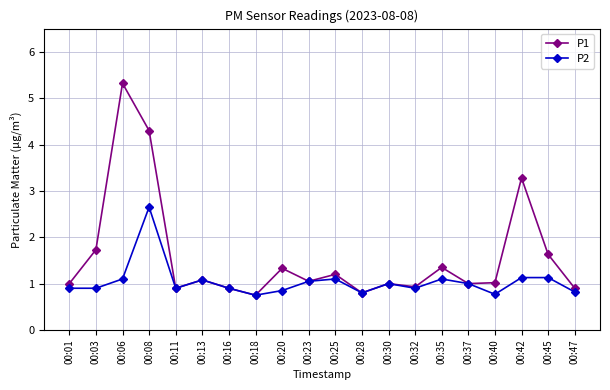

How many categories are shown in the chart?

20